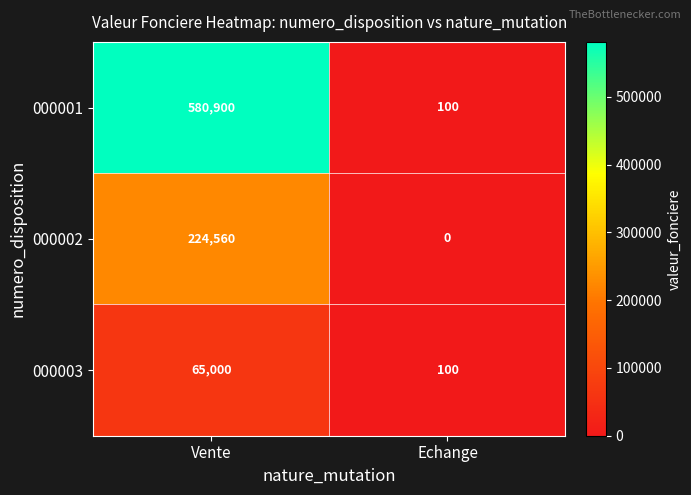

What is the average value of the 000001 series?

290500